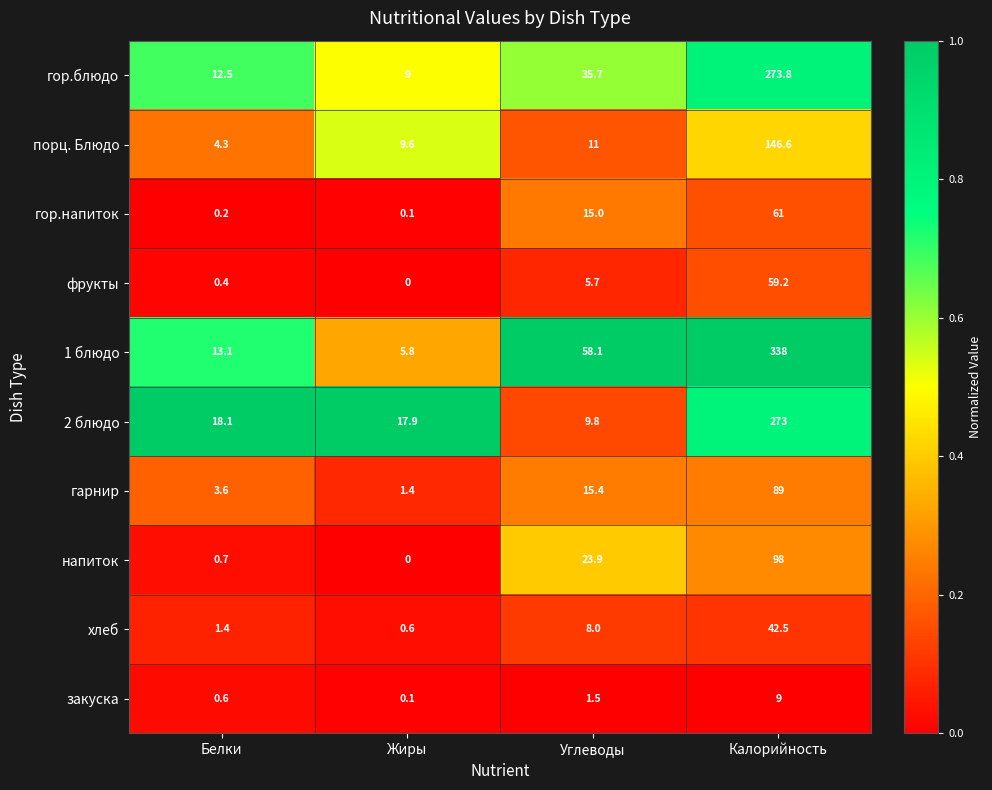

At how many categories does at least one series exceed 0?

4